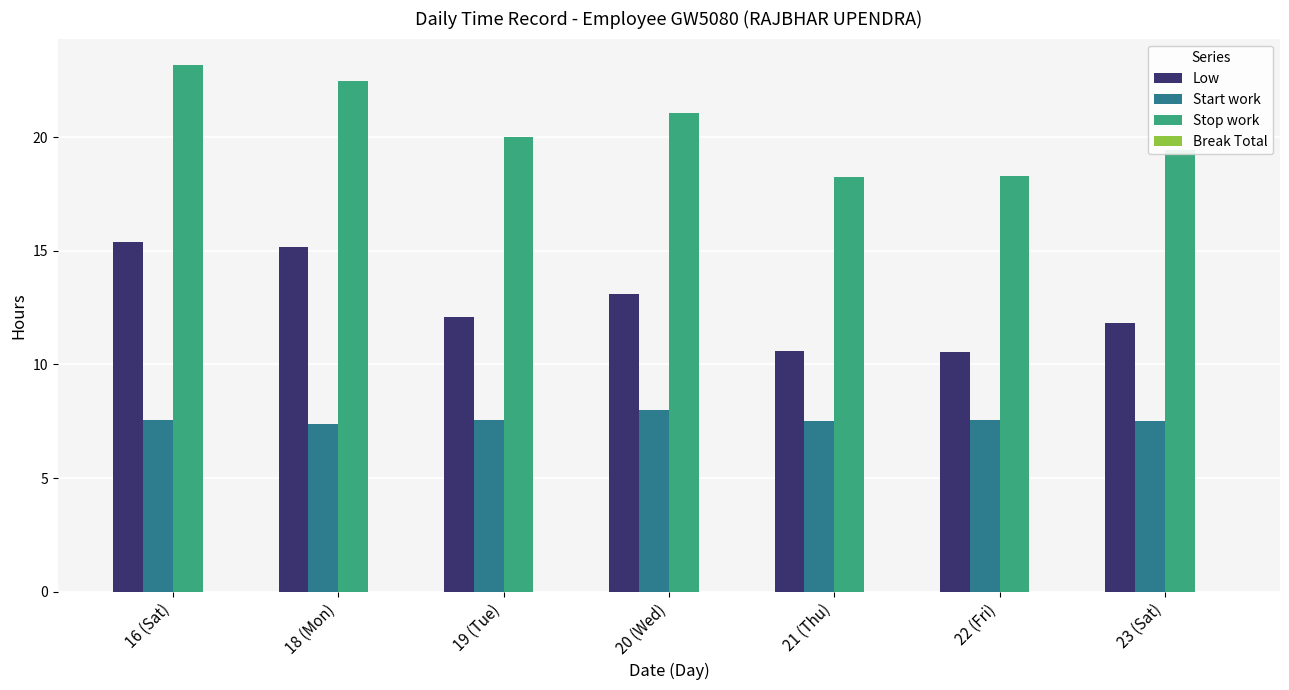

What is the sum of the Low values at 18 (Mon) and 23 (Sat)?

27.0